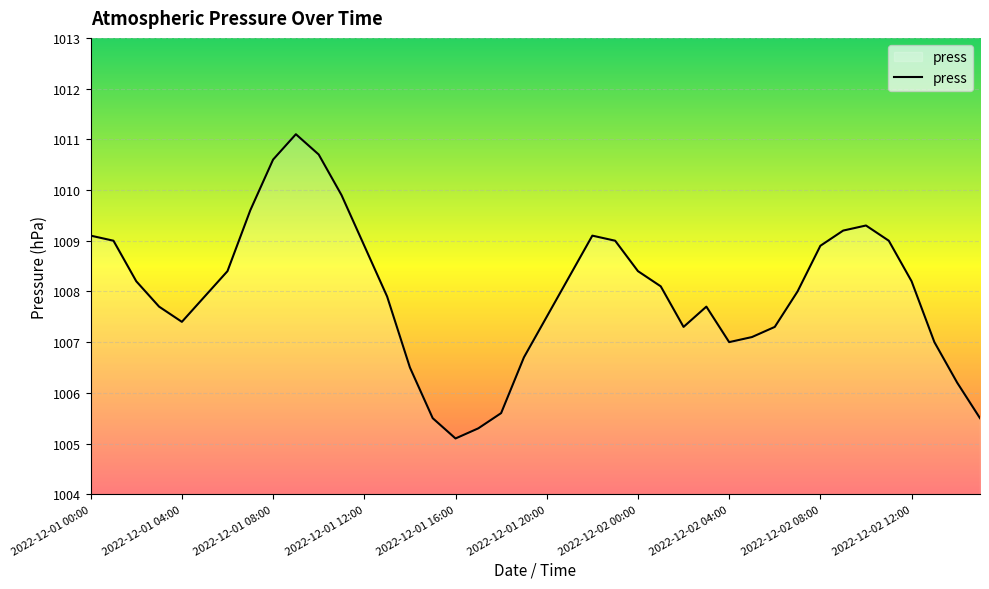

What is the average value?

1008.0